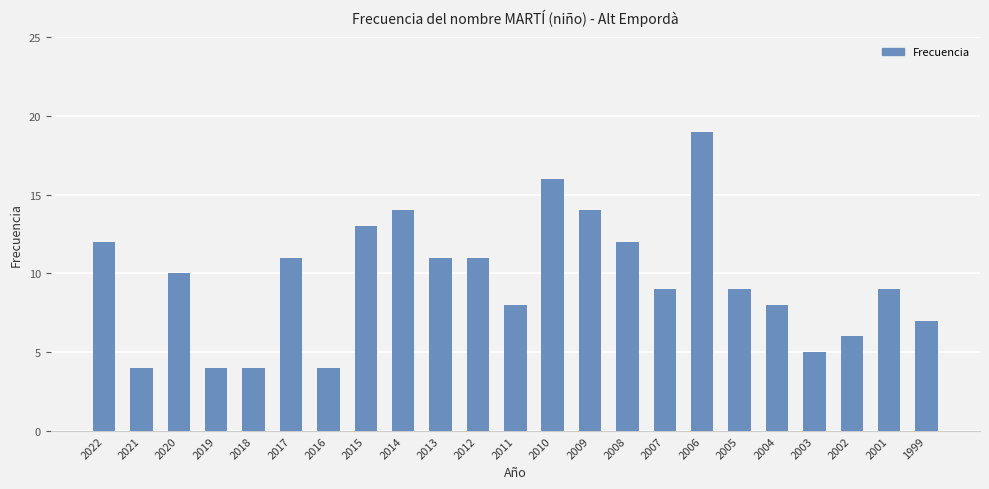

What is the change in value from 2009 to 1999?

-7